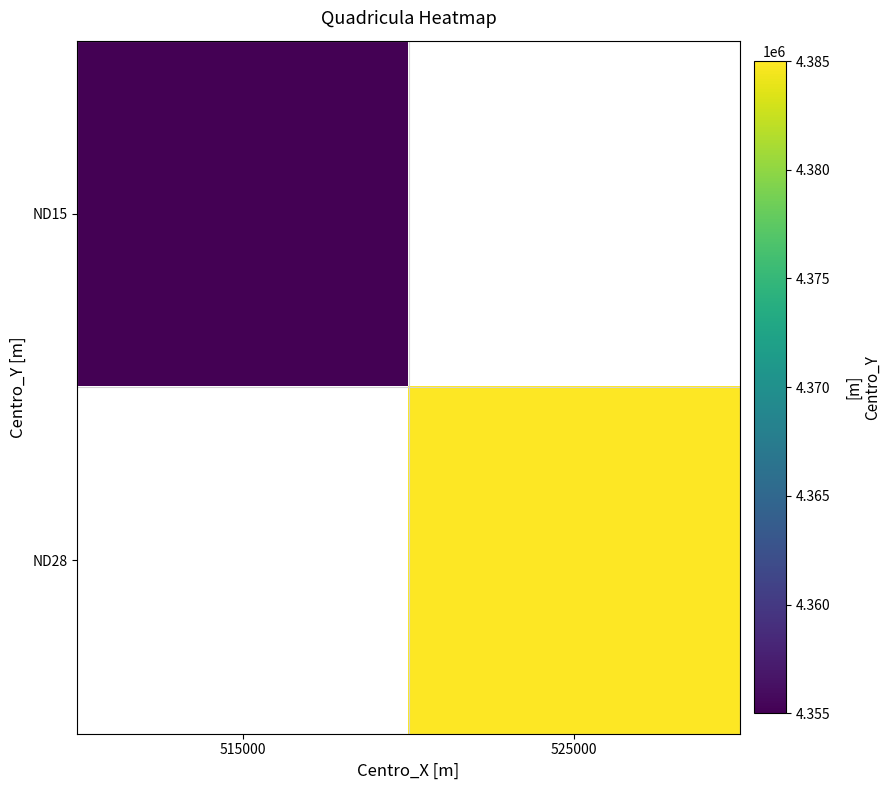

At which label is ND15 closest to 4355000?

515000